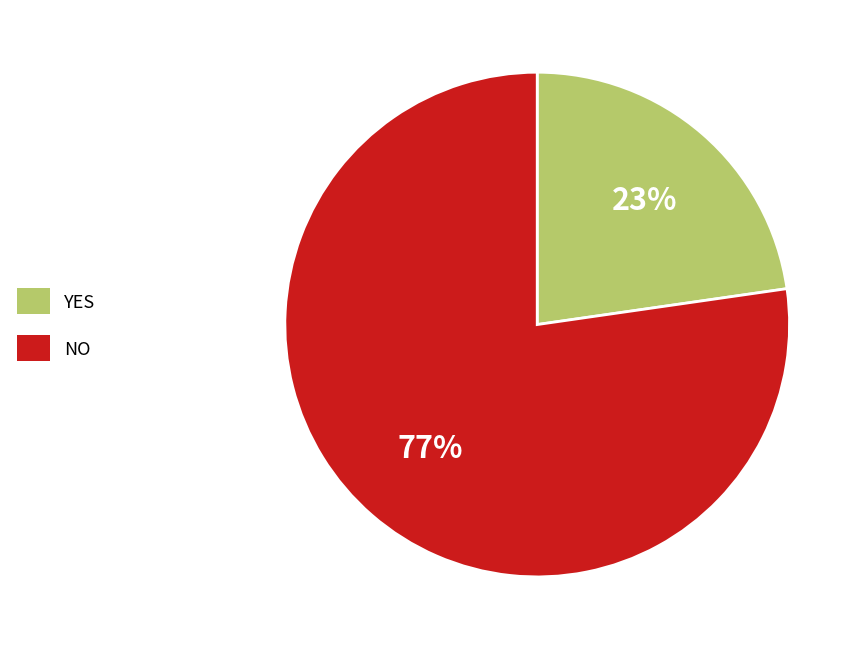

Which has a higher value, YES or NO?

NO